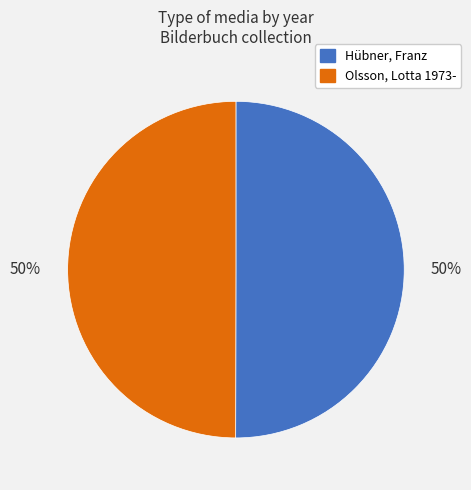

Approximately how many times larger is the value at Hübner, Franz compared to Olsson, Lotta 1973-?

1.0